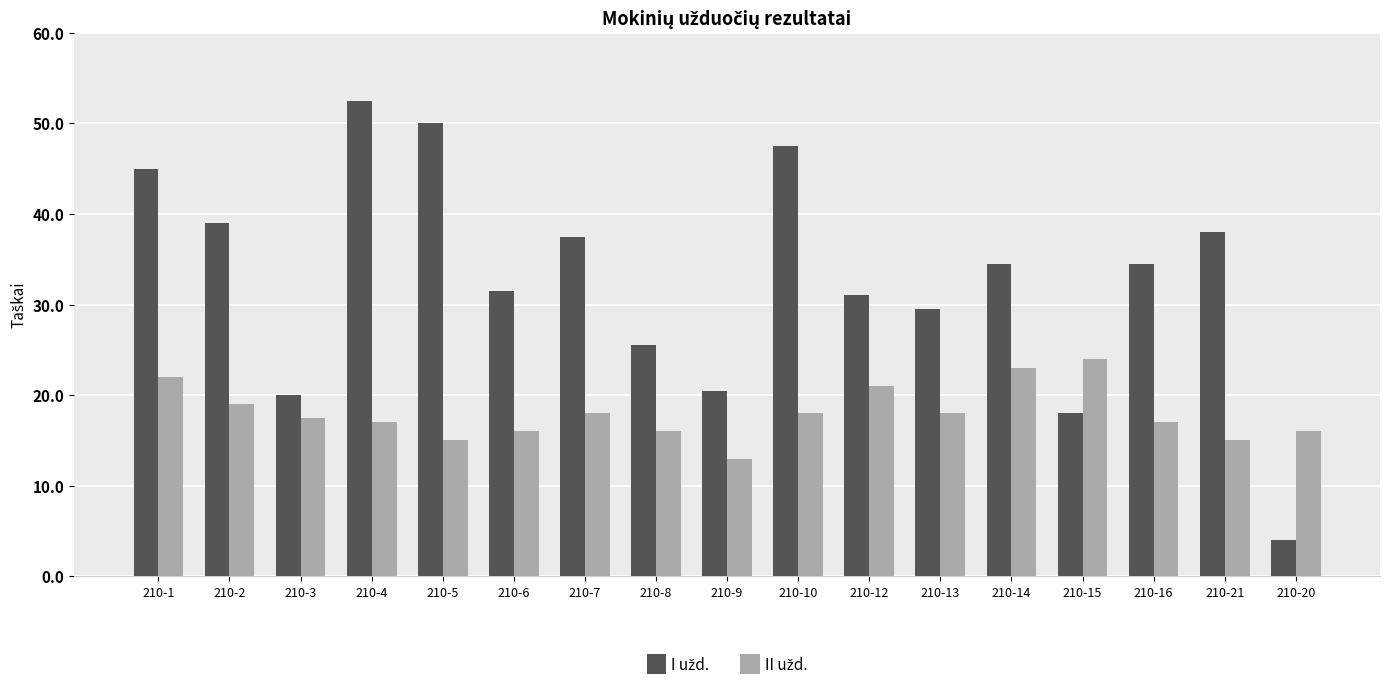

At which category is the sum across all series the highest?

210-4